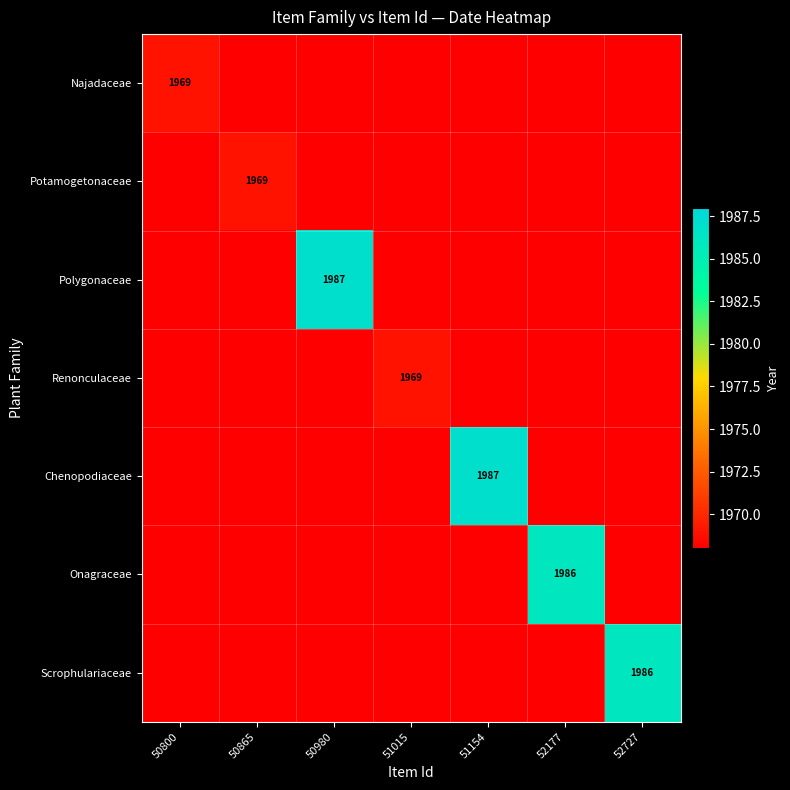

The value of Najadaceae at 50800 is 1220. True or false?

False